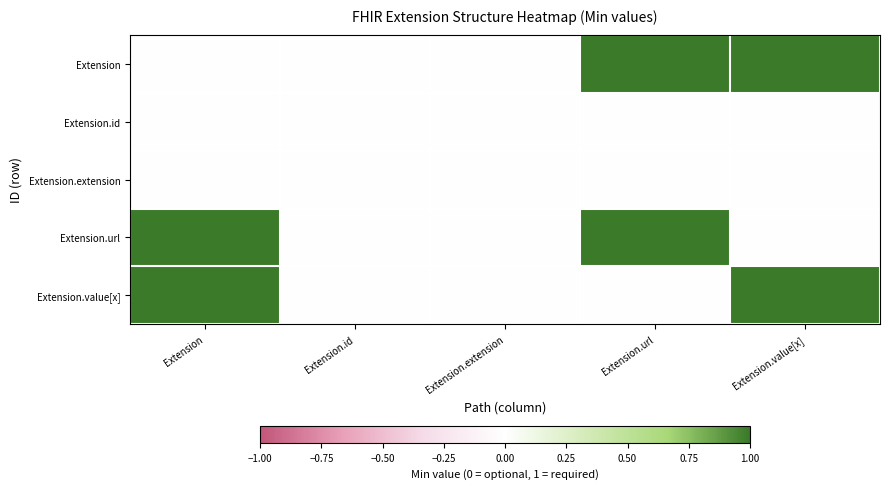

Which series has the largest range (max minus min)?

Extension